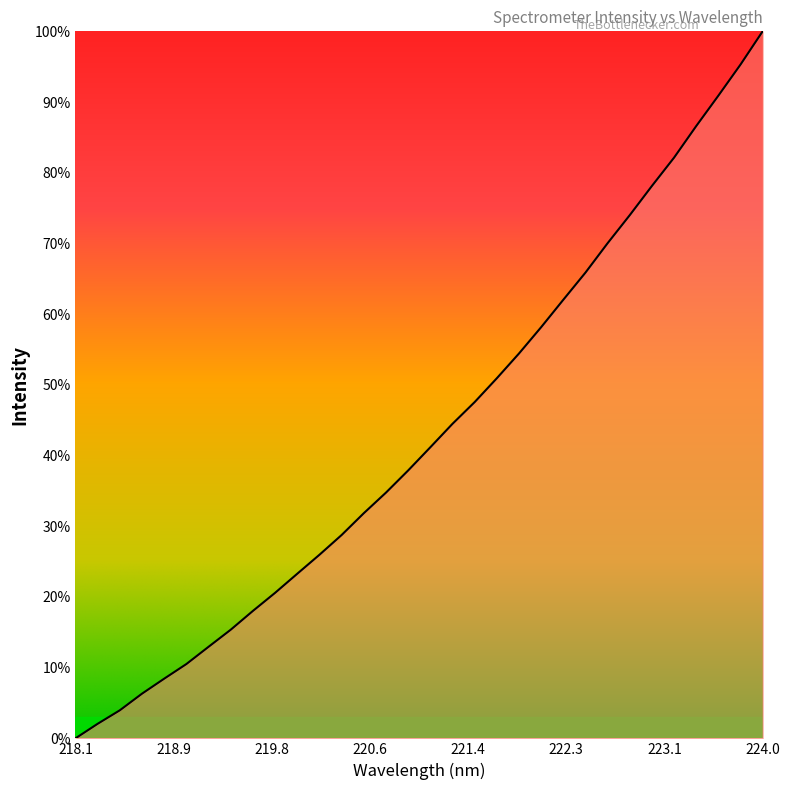

What is the maximum value shown in the chart?

100.0